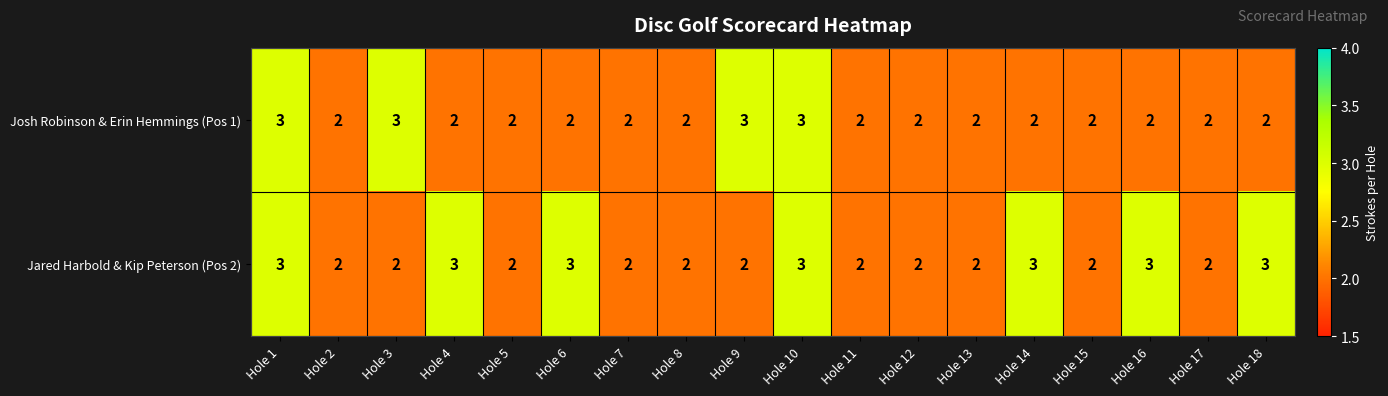

Is it true that Jared Harbold & Kip Peterson (Pos 2) equals 5 at Hole 6?

False